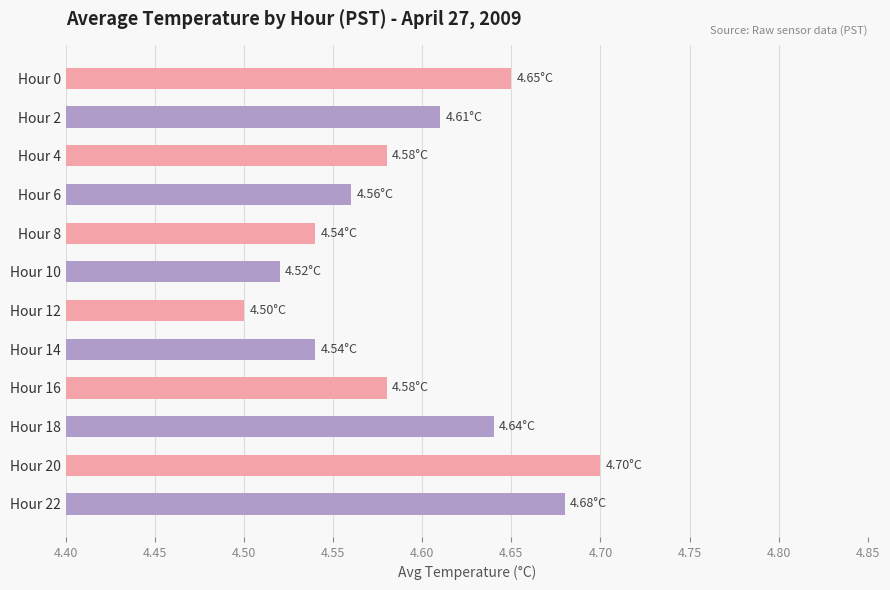

Approximately how many times larger is the value at Hour 14 compared to Hour 2?

1.0